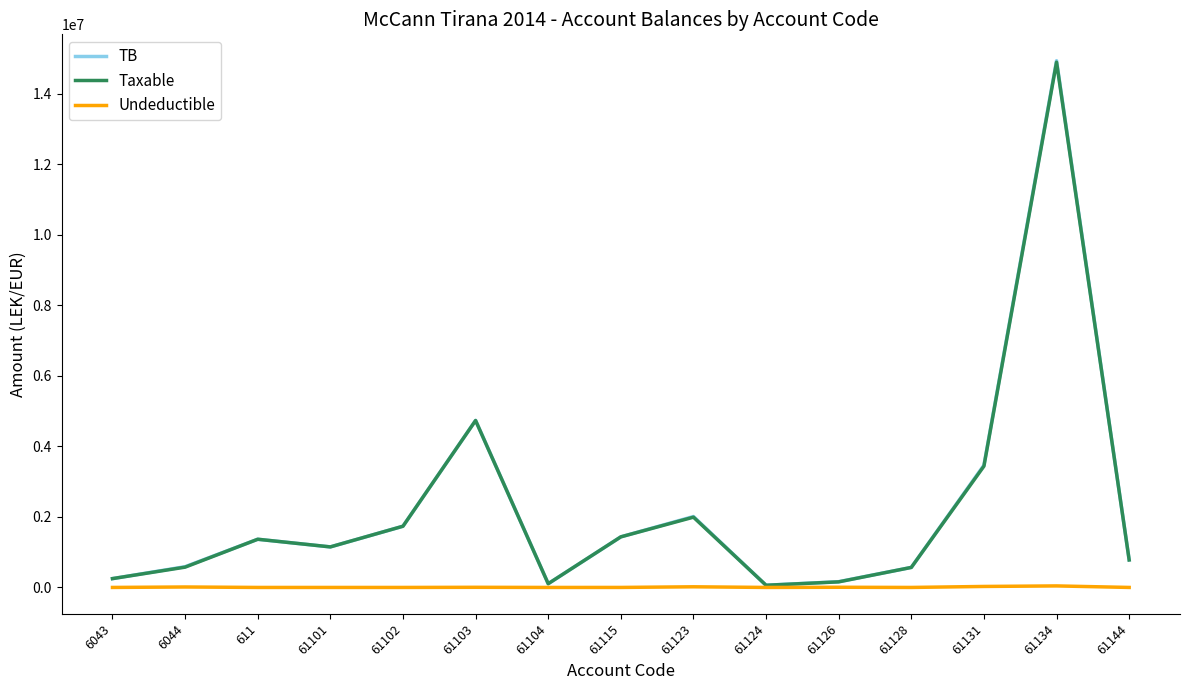

The value of Taxable at 61134 is 21837738.1. True or false?

False